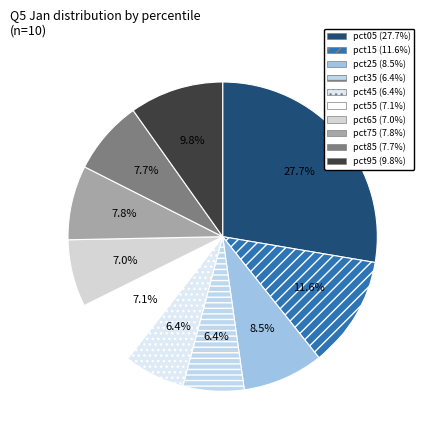

To the nearest percent, what percentage of the pie is pct75?

8%